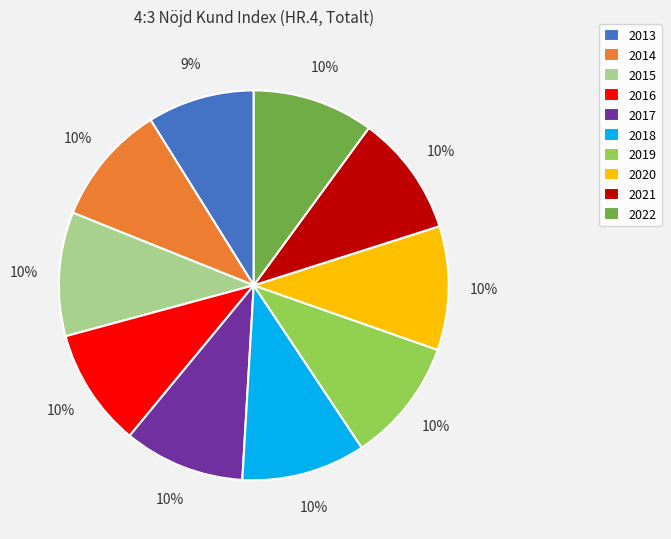

Count the number of slices in the pie.

10